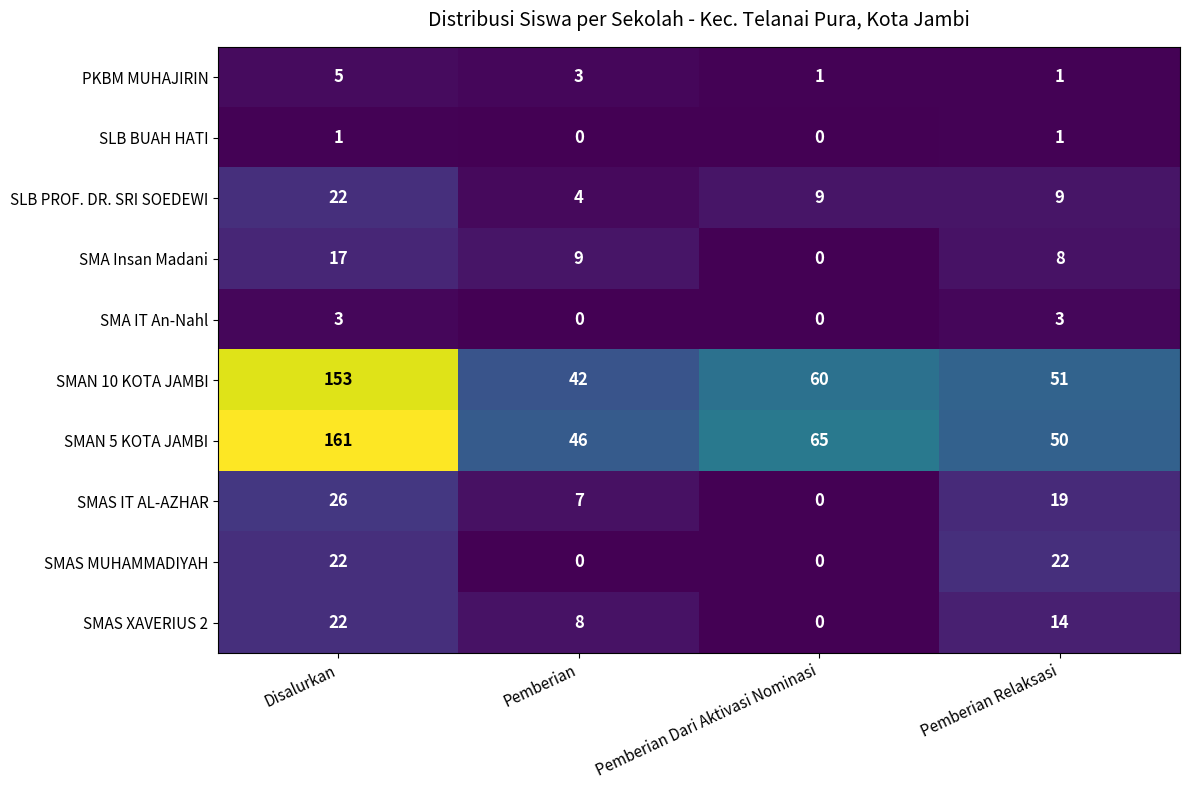

At which label is SMAN 5 KOTA JAMBI closest to 103?

Pemberian Dari Aktivasi Nominasi